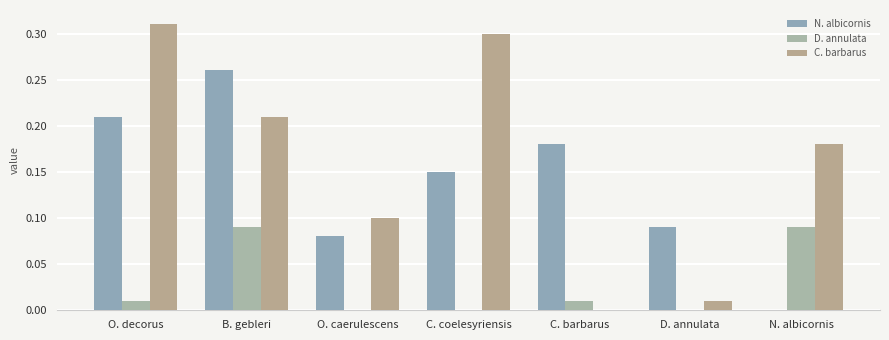

What is the sum of the D. annulata values at C. barbarus and B. gebleri?

0.1